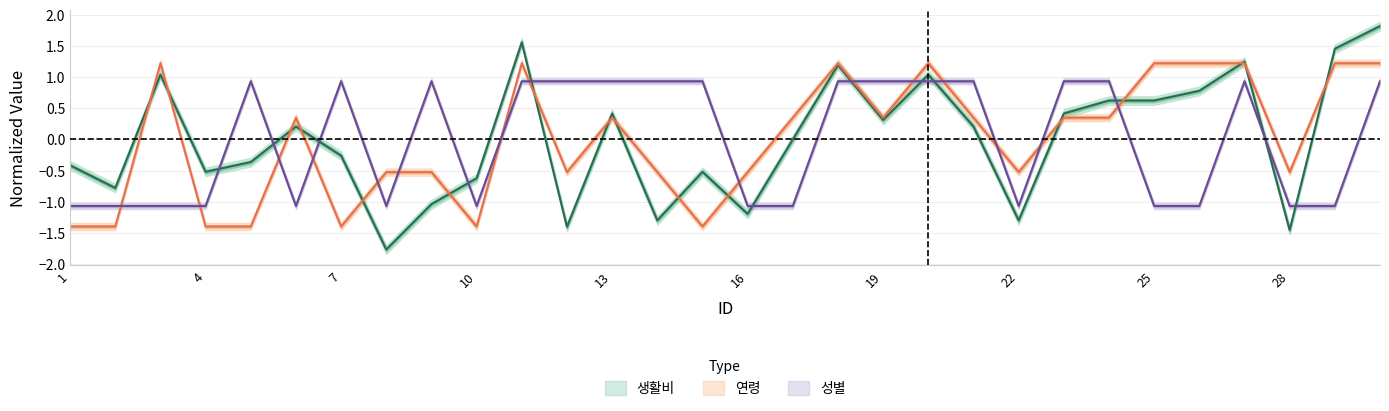

What is the total value across all series at 2?

-3.2